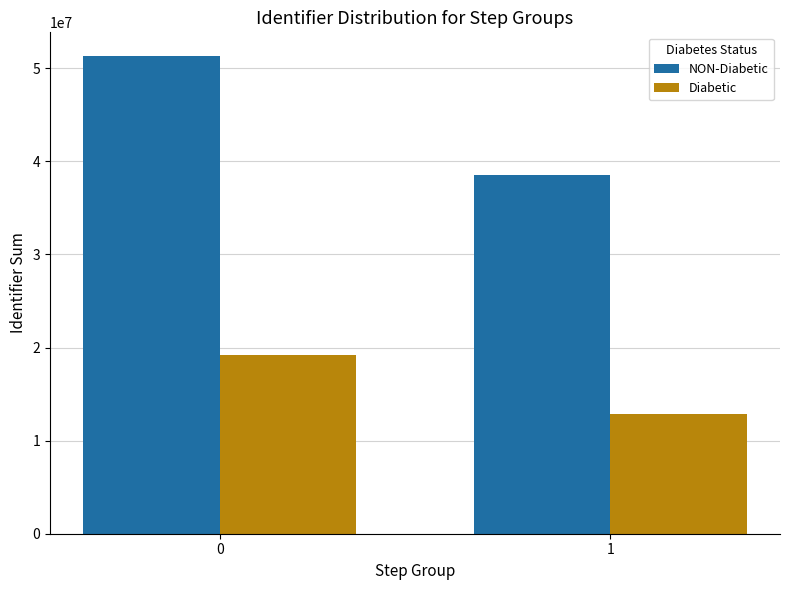

Rank the categories by NON-Diabetic value from highest to lowest.

0, 1